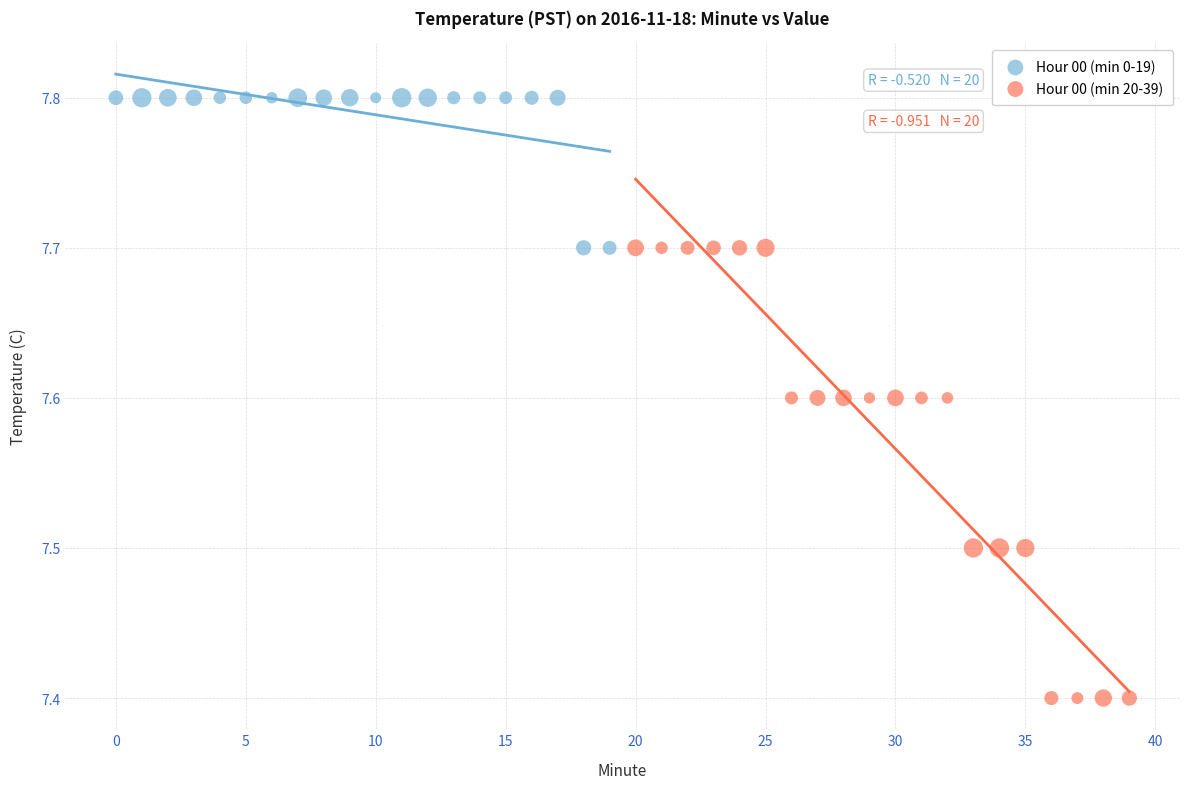

Which series contains the lowest Y value?

Hour 00 (min 20-39)